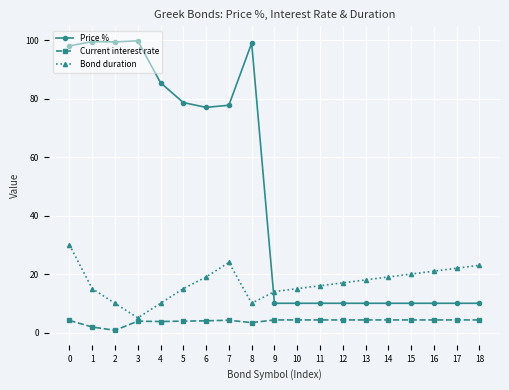

Which series has the largest range (max minus min)?

Price %